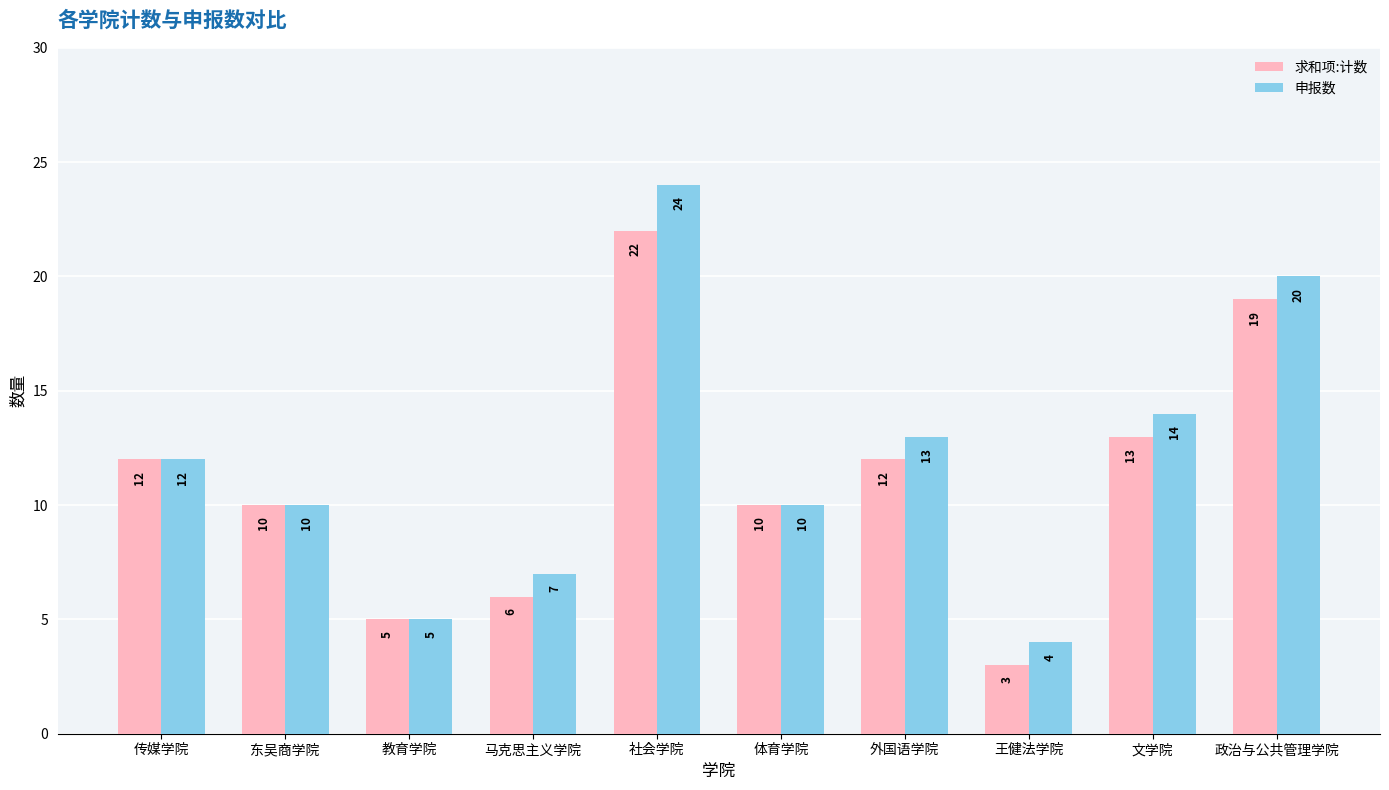

What is the value of the 求和项:计数 bar at the 4th from the left?

6